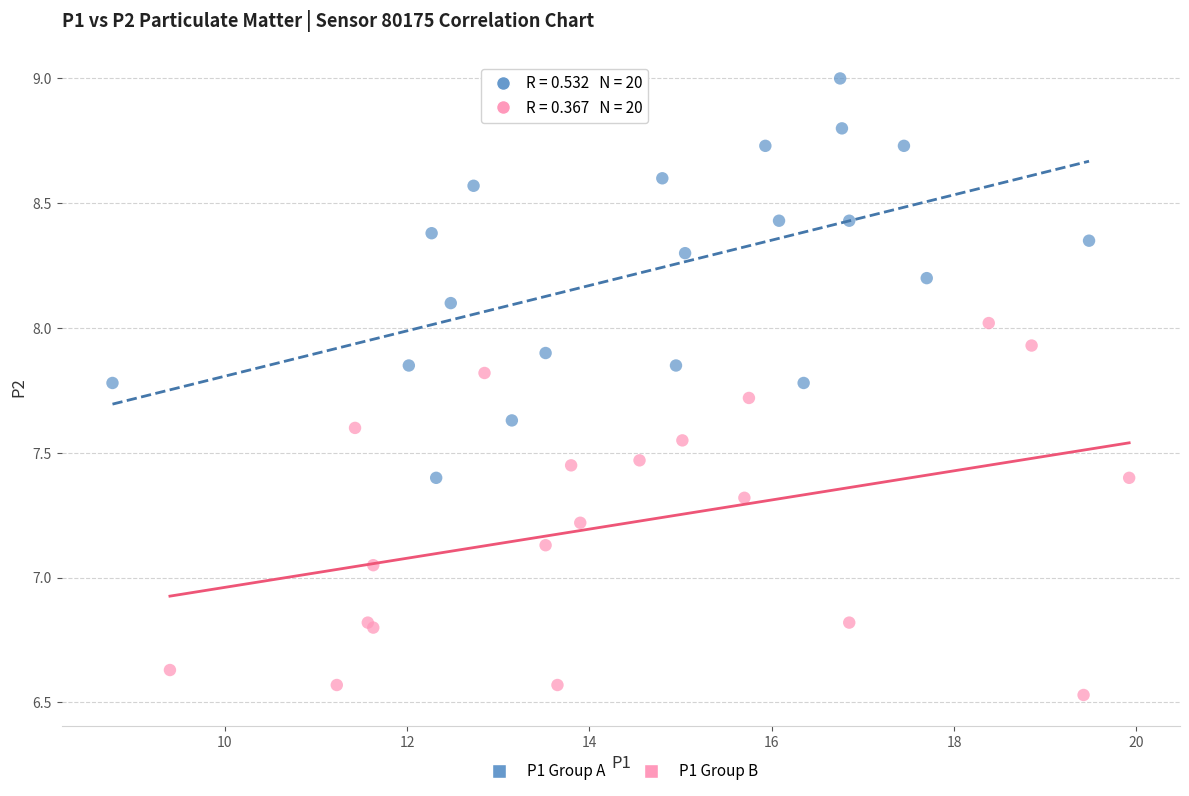

What are all the series names shown in the legend?

P1 Group A, P1 Group B